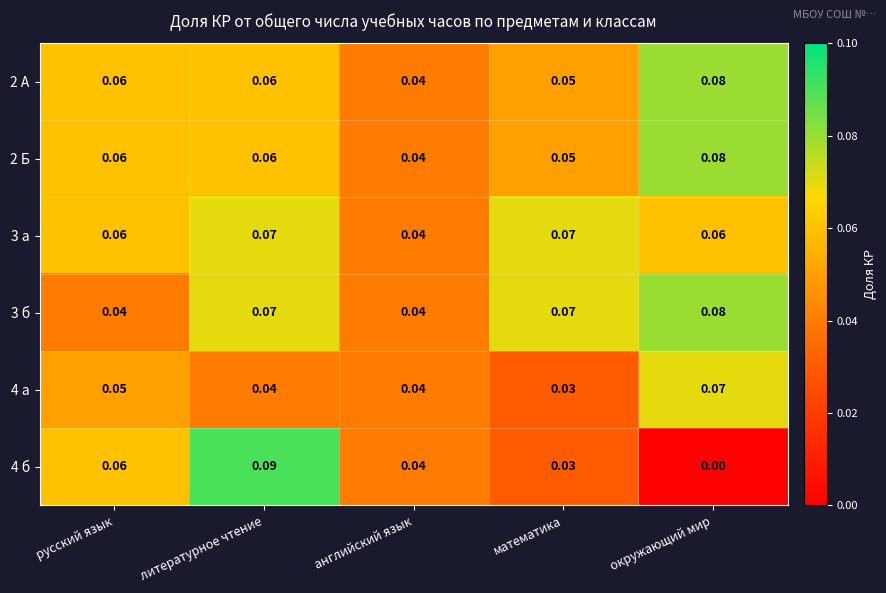

Rank the categories by 4 б value from highest to lowest.

литературное чтение, русский язык, английский язык, математика, окружающий мир